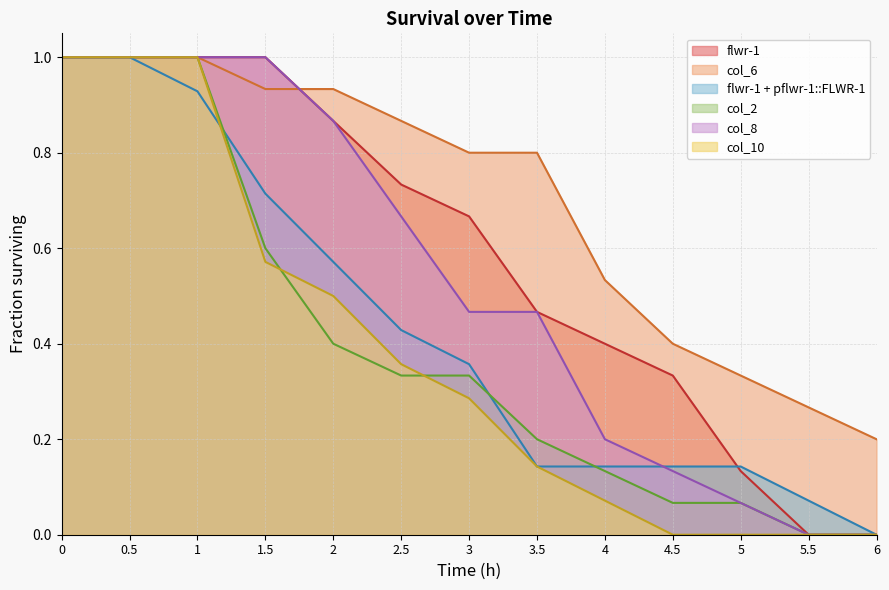

How many distinct data groups are displayed?

6